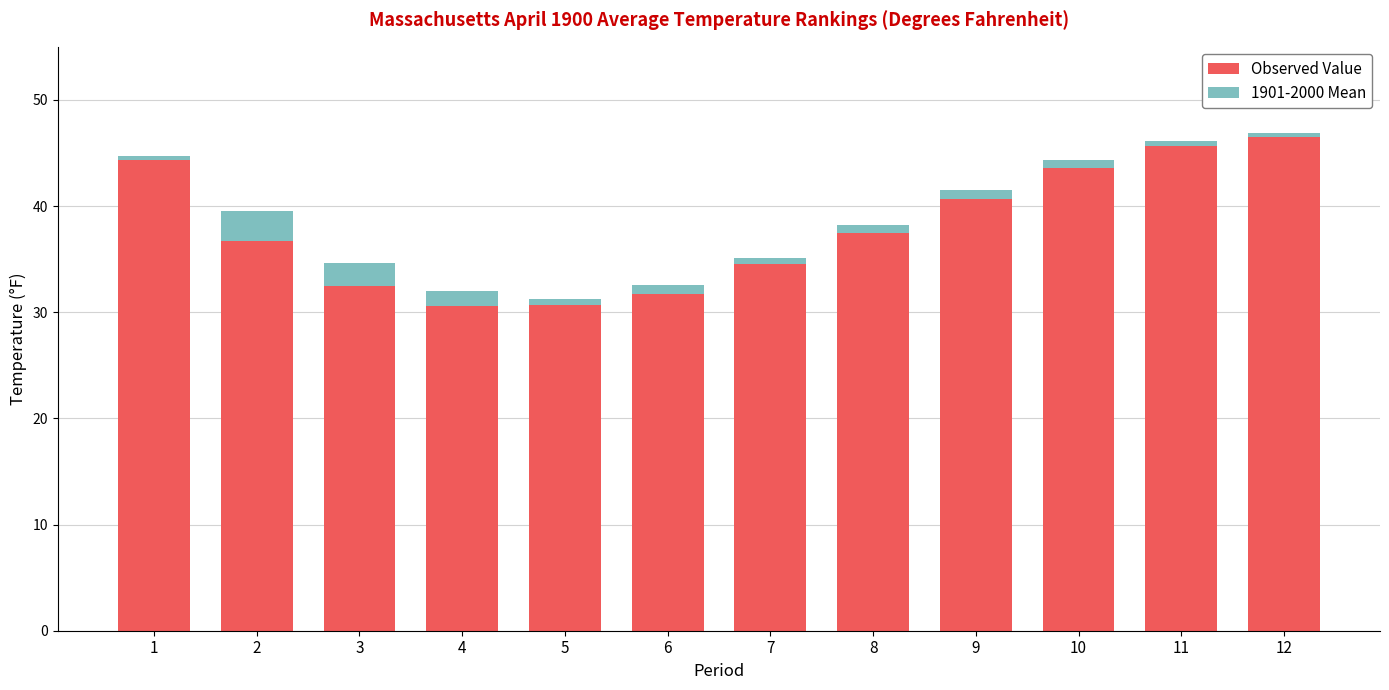

What is the total value across all series at 4?

32.0